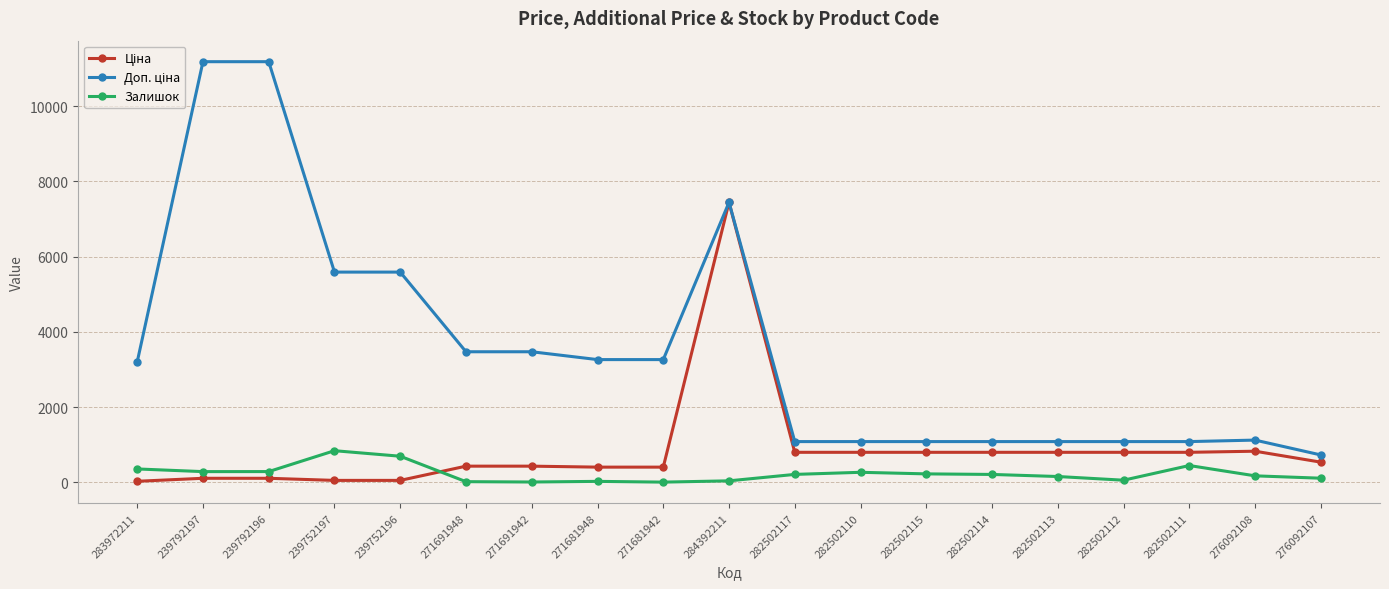

What is the maximum value shown in the chart?

11182.0